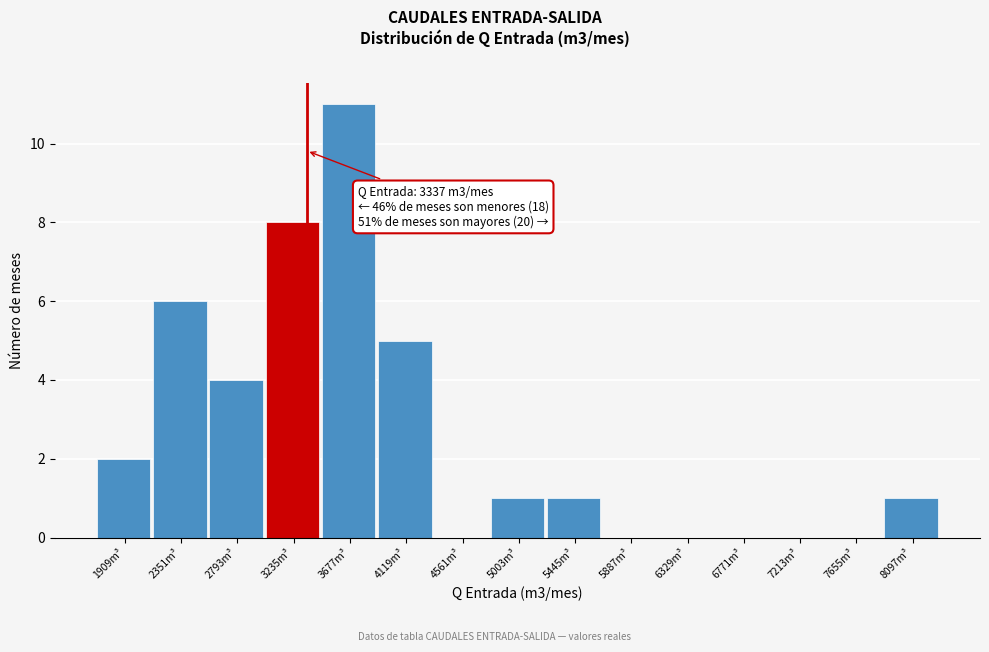

Which range on the x-axis has the tallest bar?

3450 to 3900